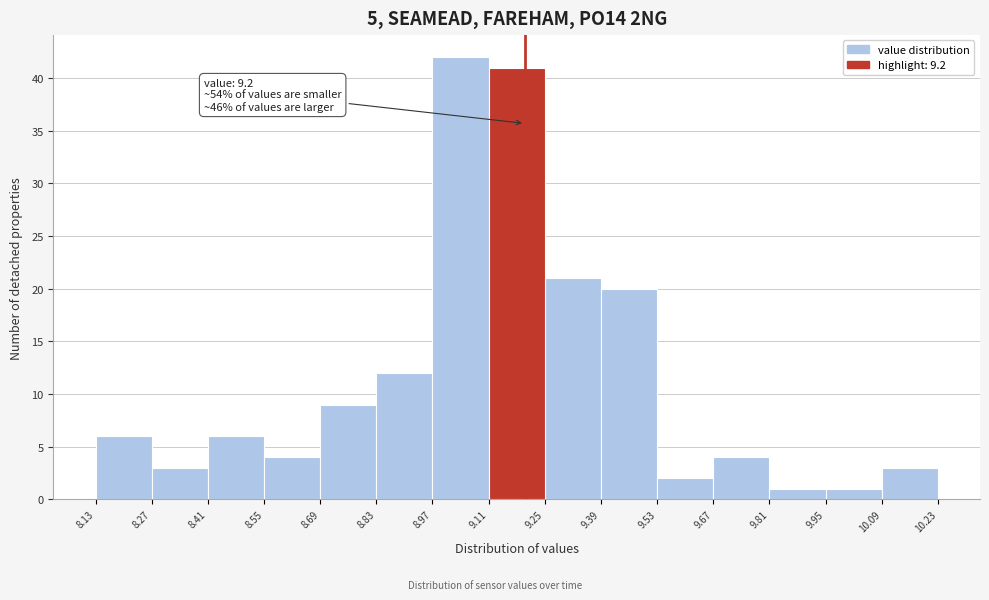

Over which range of the x-axis is the bar tallest?

8.97 to 9.11